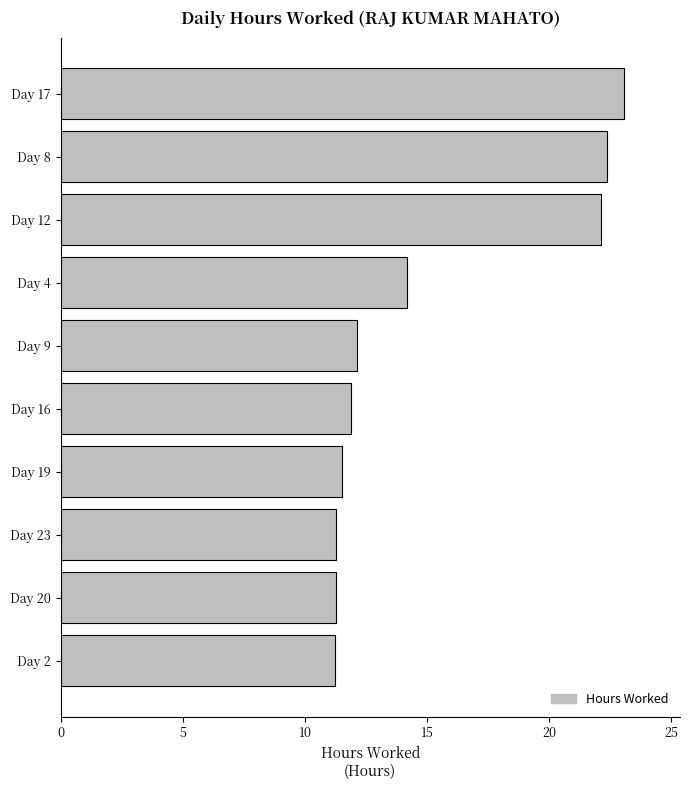

Where is the data nearest to the value 17?

Day 4